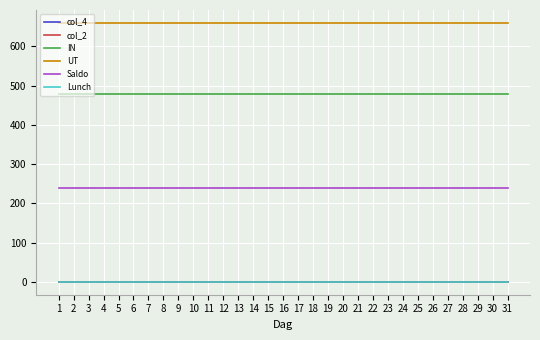

At which label is Lunch closest to 0?

1